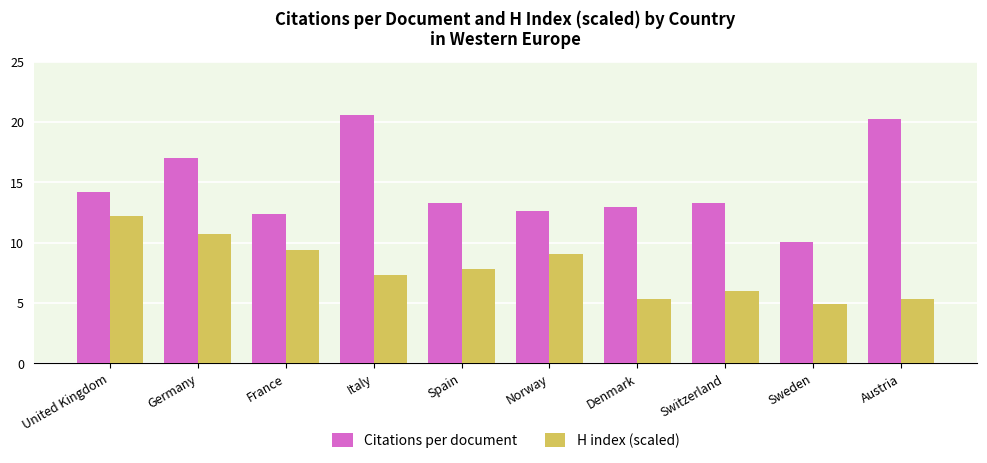

What is the maximum value for Citations per document?

20.6